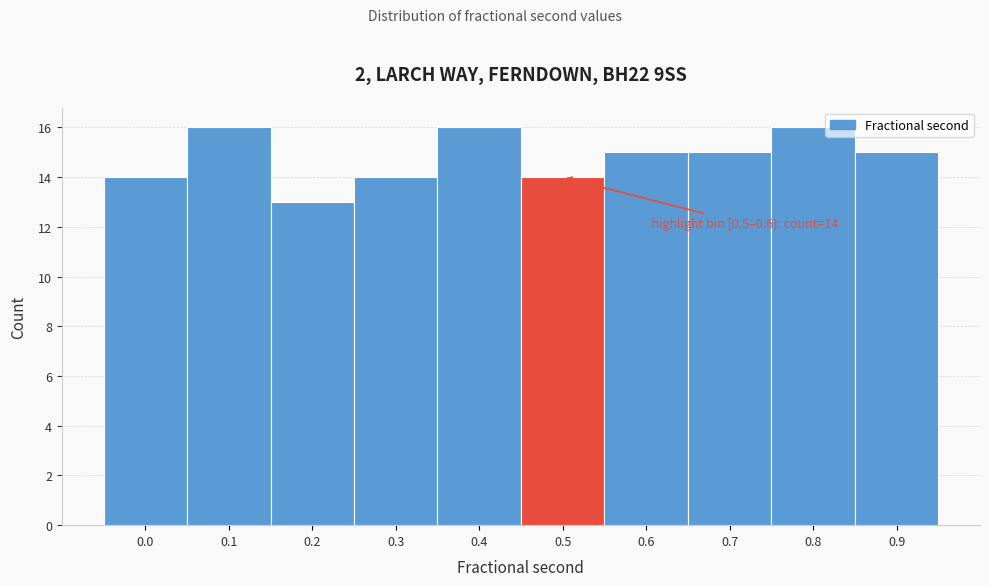

Reading right to left, transcribe all the data shown in this chart.

0.9=15	0.8=16	0.7=15	0.6=15	0.5=14	0.4=16	0.3=14	0.2=13	0.1=16	0.0=14